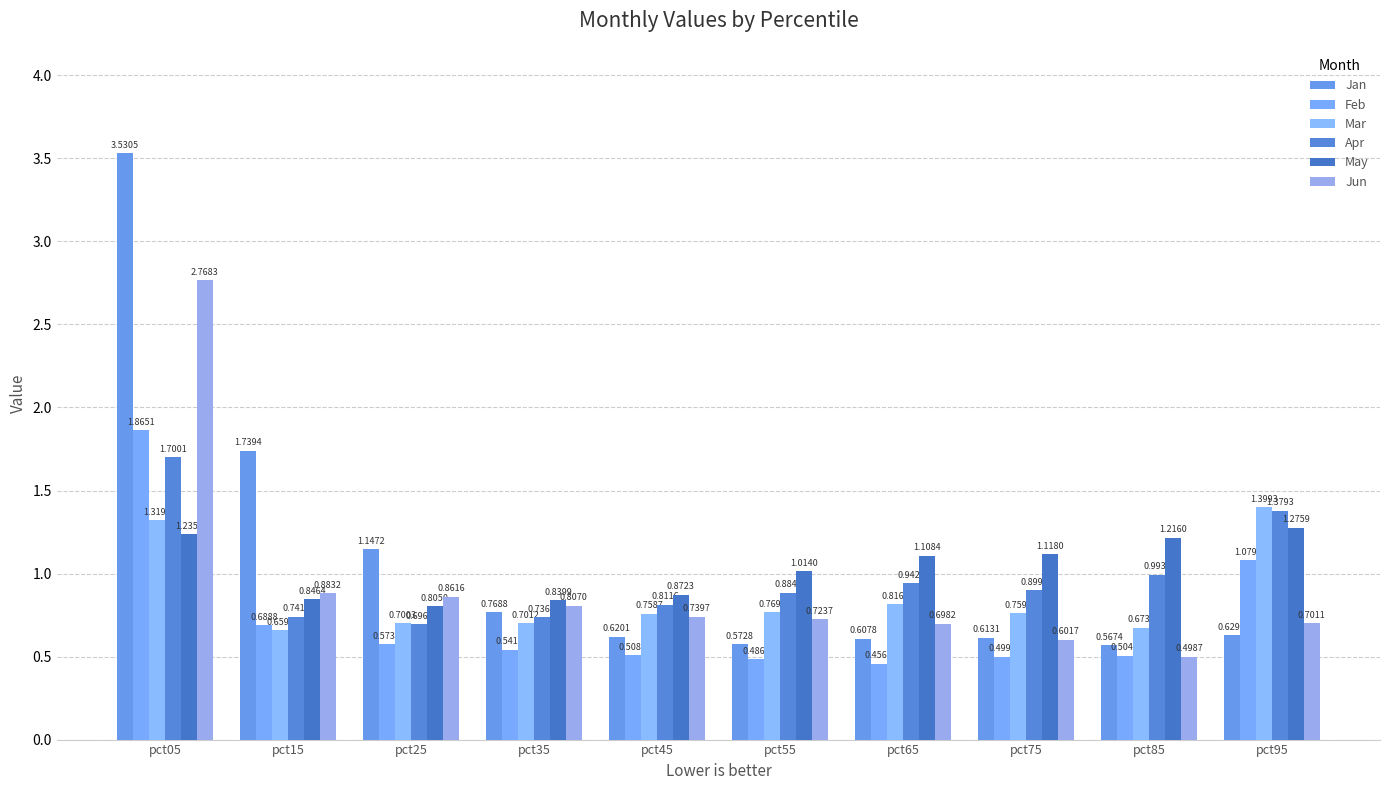

True or false: Feb has a value of 1.2 at pct15.

False